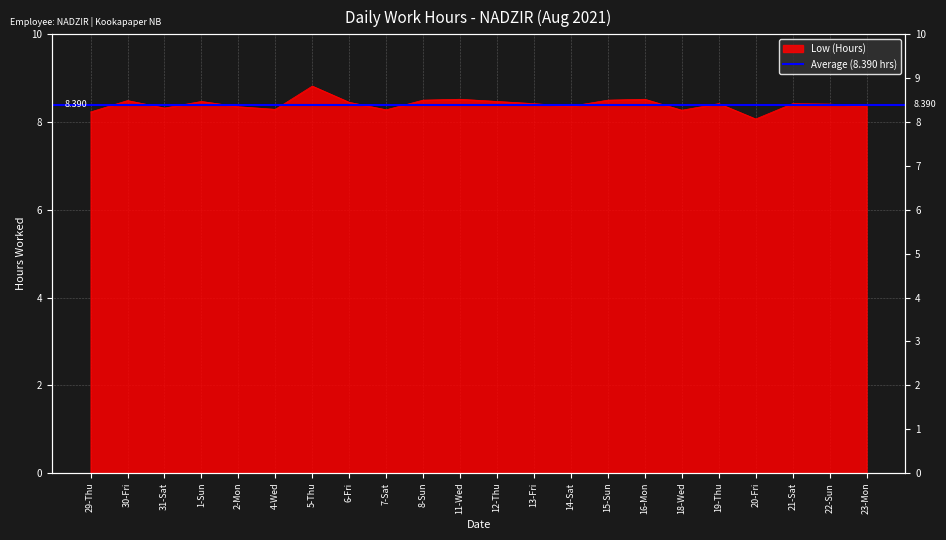

What is the difference between the maximum and minimum values?

0.8